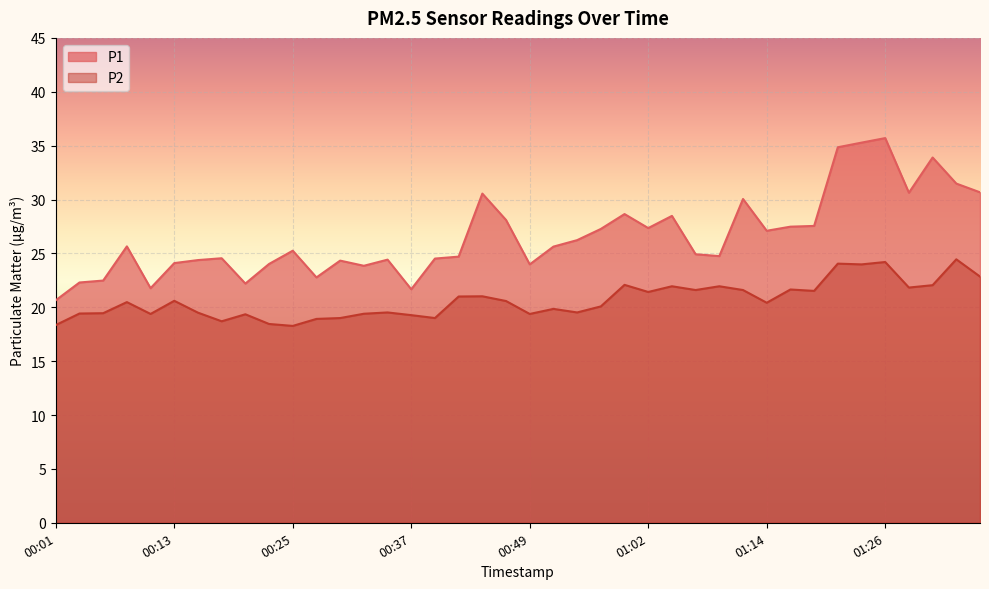

What is the minimum value for P1?

20.6